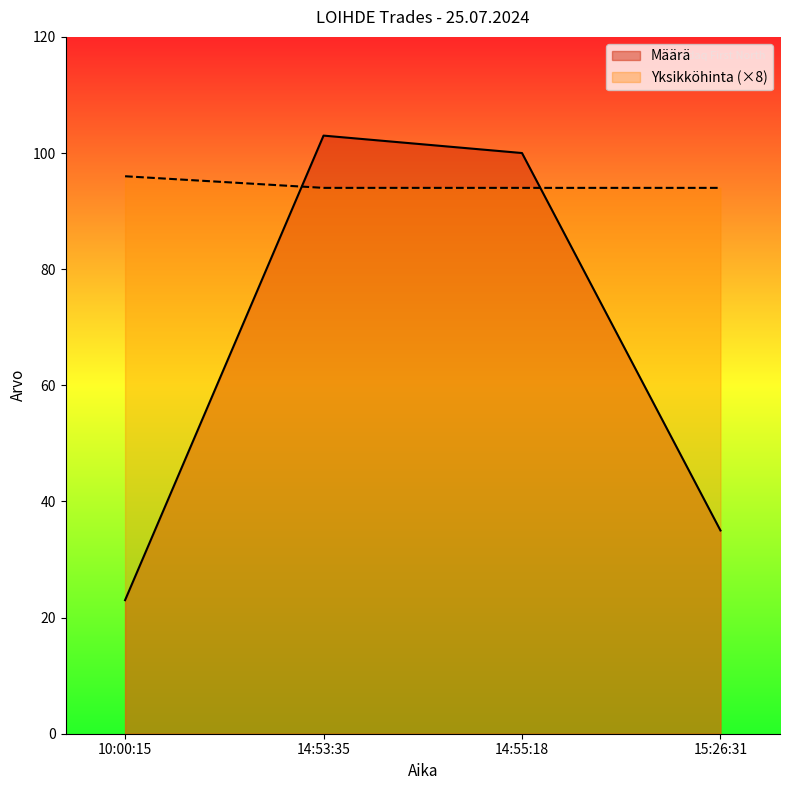

At how many categories does at least one series exceed 65?

4